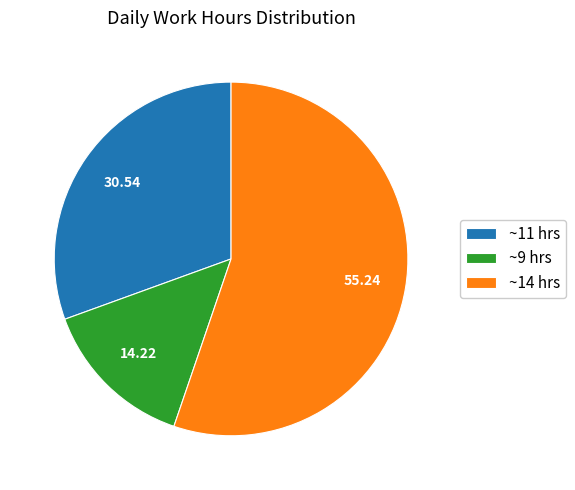

Does any single category account for the majority?

Yes